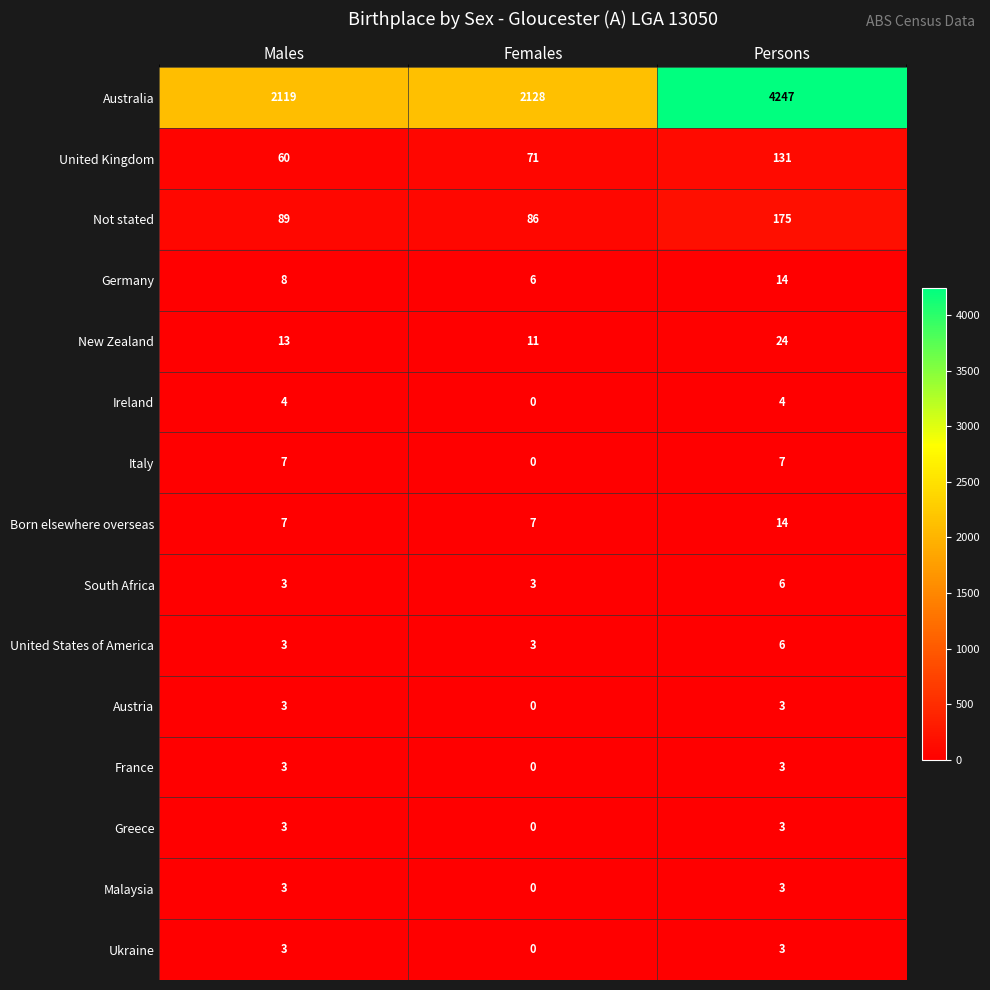

How many Ireland values are between 0 and 4?

3